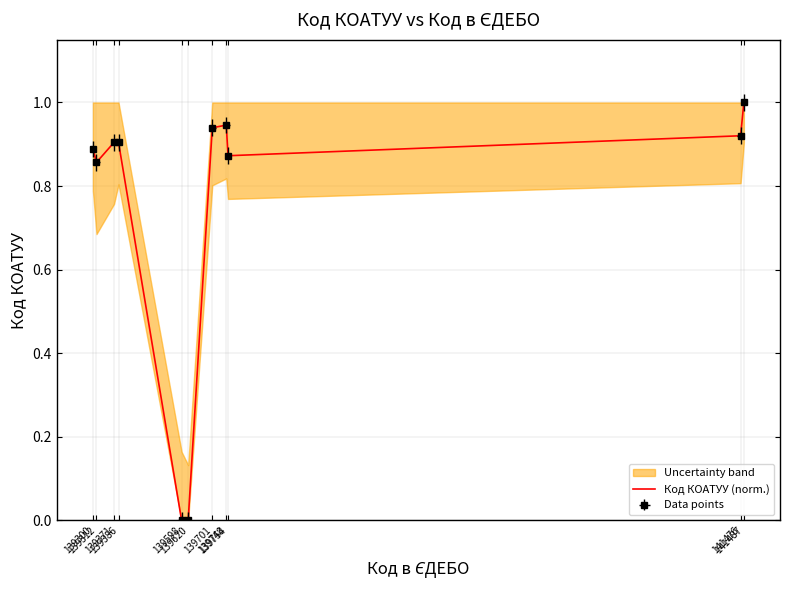

What is the value of the 4th point from the left?

0.9